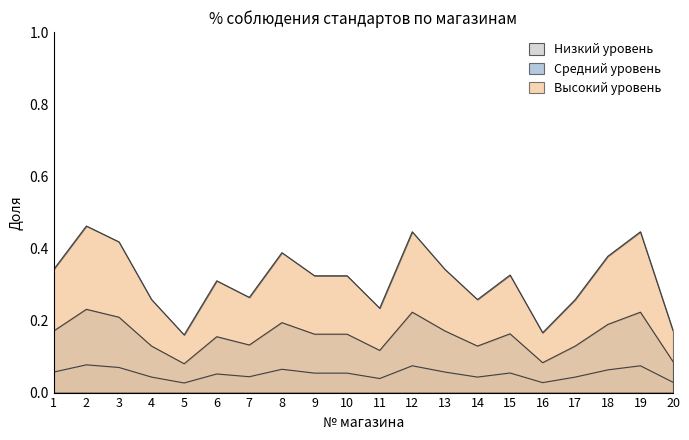

True or false: there are more than 2 points higher than both neighbors.

True